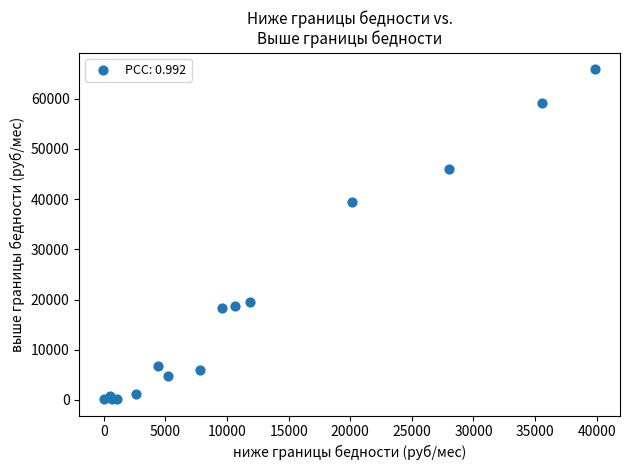

What Y value in the scatter plot is closest to 33048?

39505.7